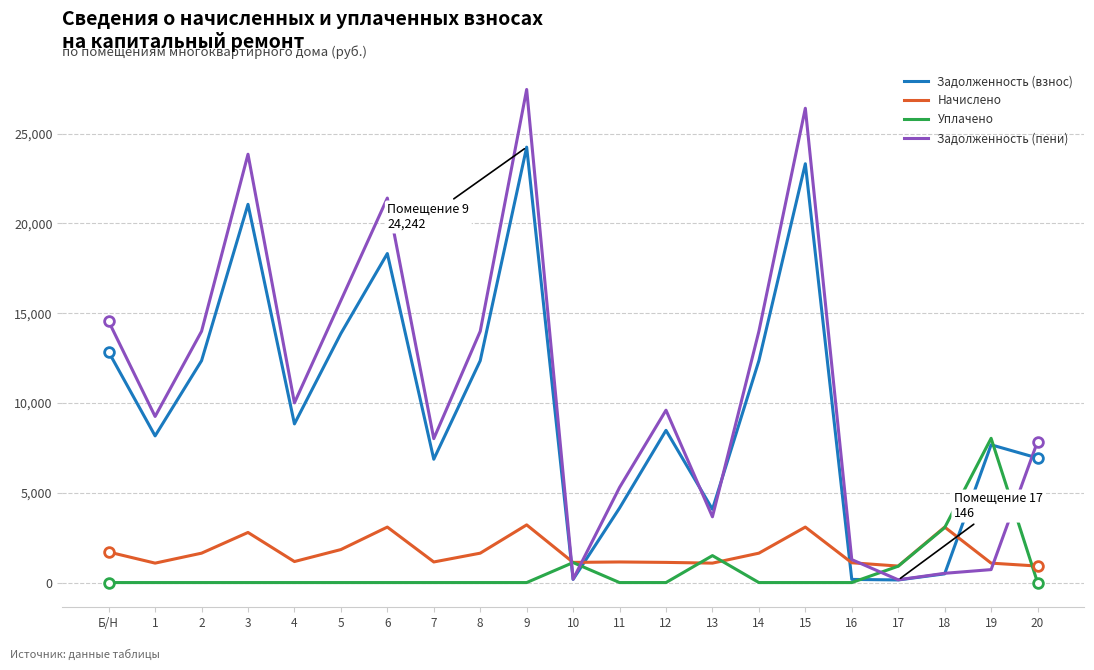

What is the difference between the Задолженность (пени) values at 5 and 12?

6107.2